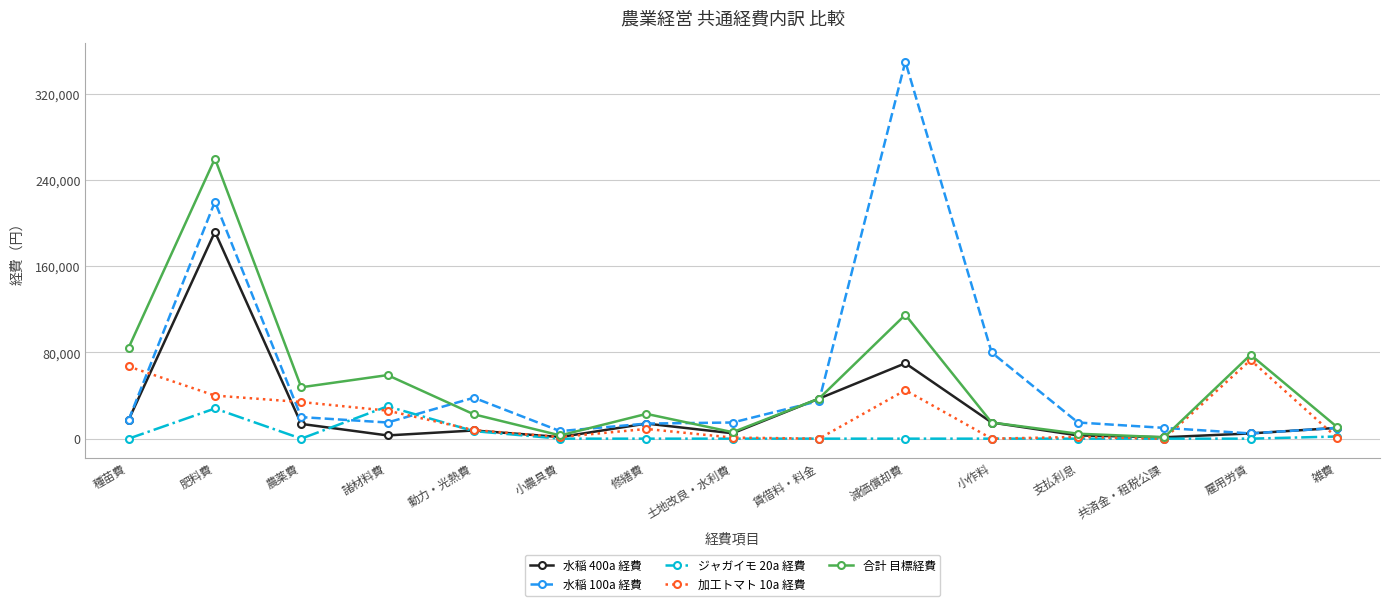

Which series changed the most between 農薬費 and 小農具費?

合計 目標経費